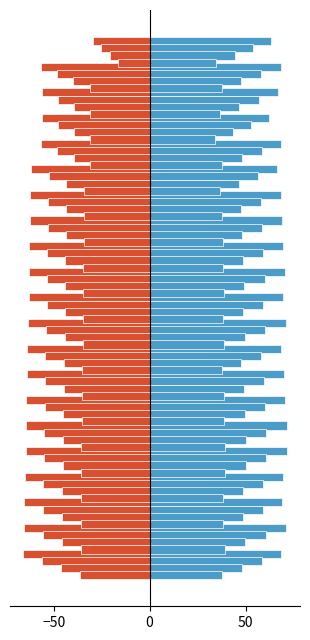

What is the smallest value displayed?

-65.9